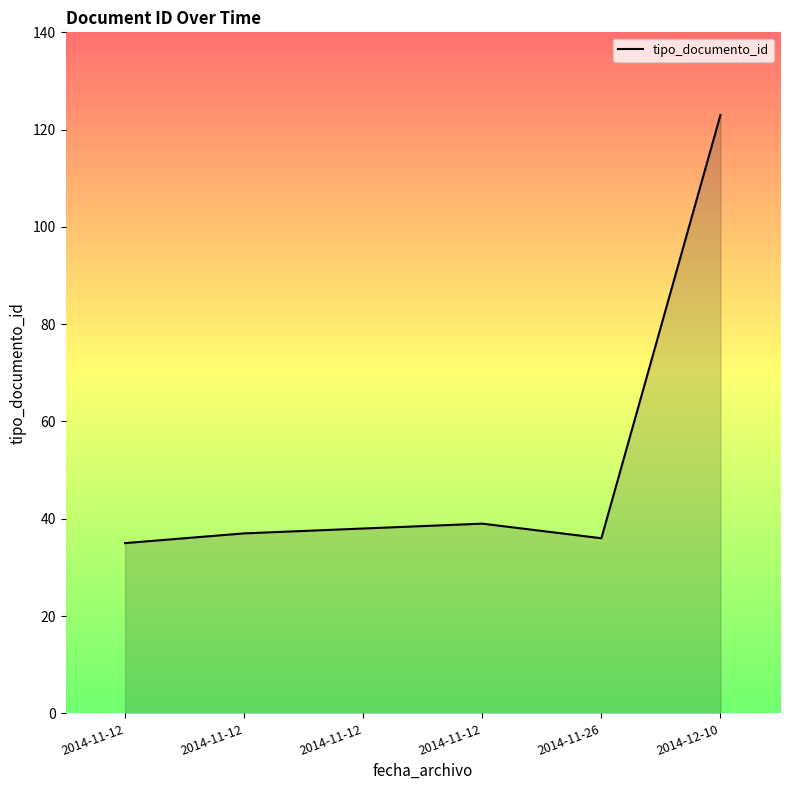

Between 2014-12-10 and 2014-11-12, which is larger?

2014-12-10